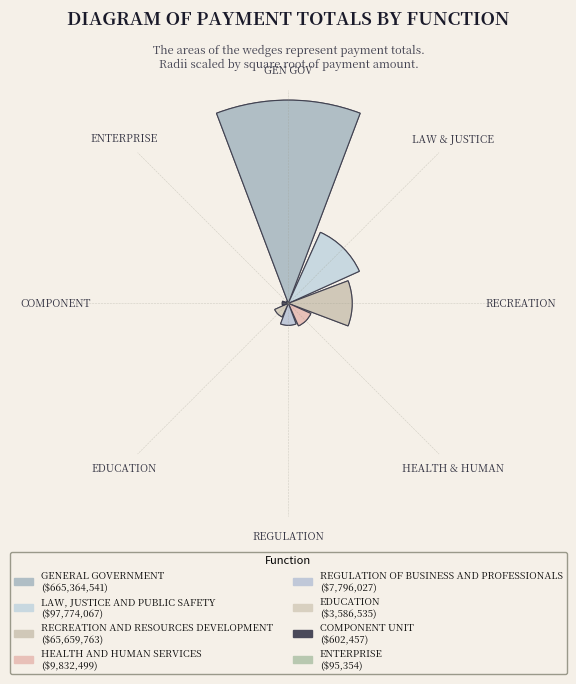

True or false: RECREATION AND RESOURCES DEVELOPMENT accounts for 8% of the total.

True